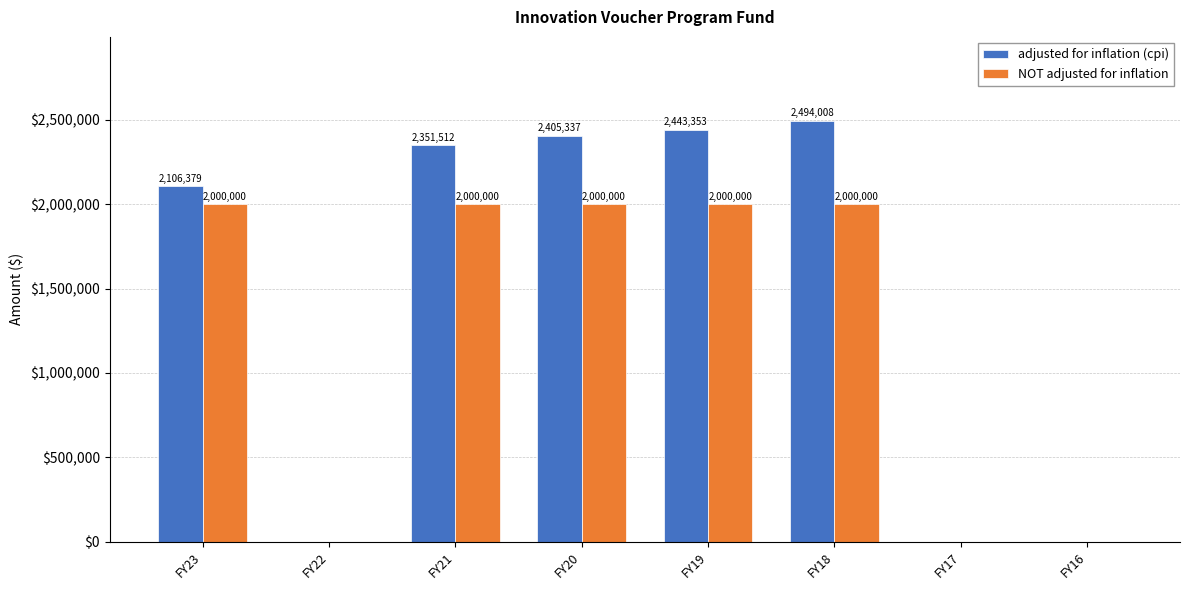

Reading left to right, list all the values displayed in this chart.

adjusted for inflation (cpi): 2106379	0	2351512	2405337	2443353	2494008	0	0
NOT adjusted for inflation: 2000000	0	2000000	2000000	2000000	2000000	0	0